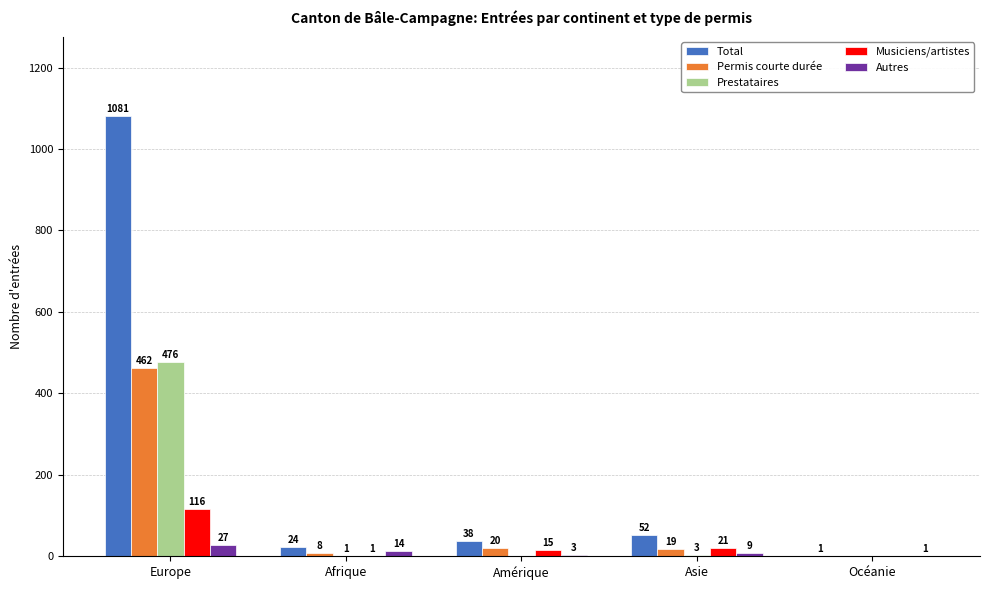

Does the chart contain stacked bars?

No